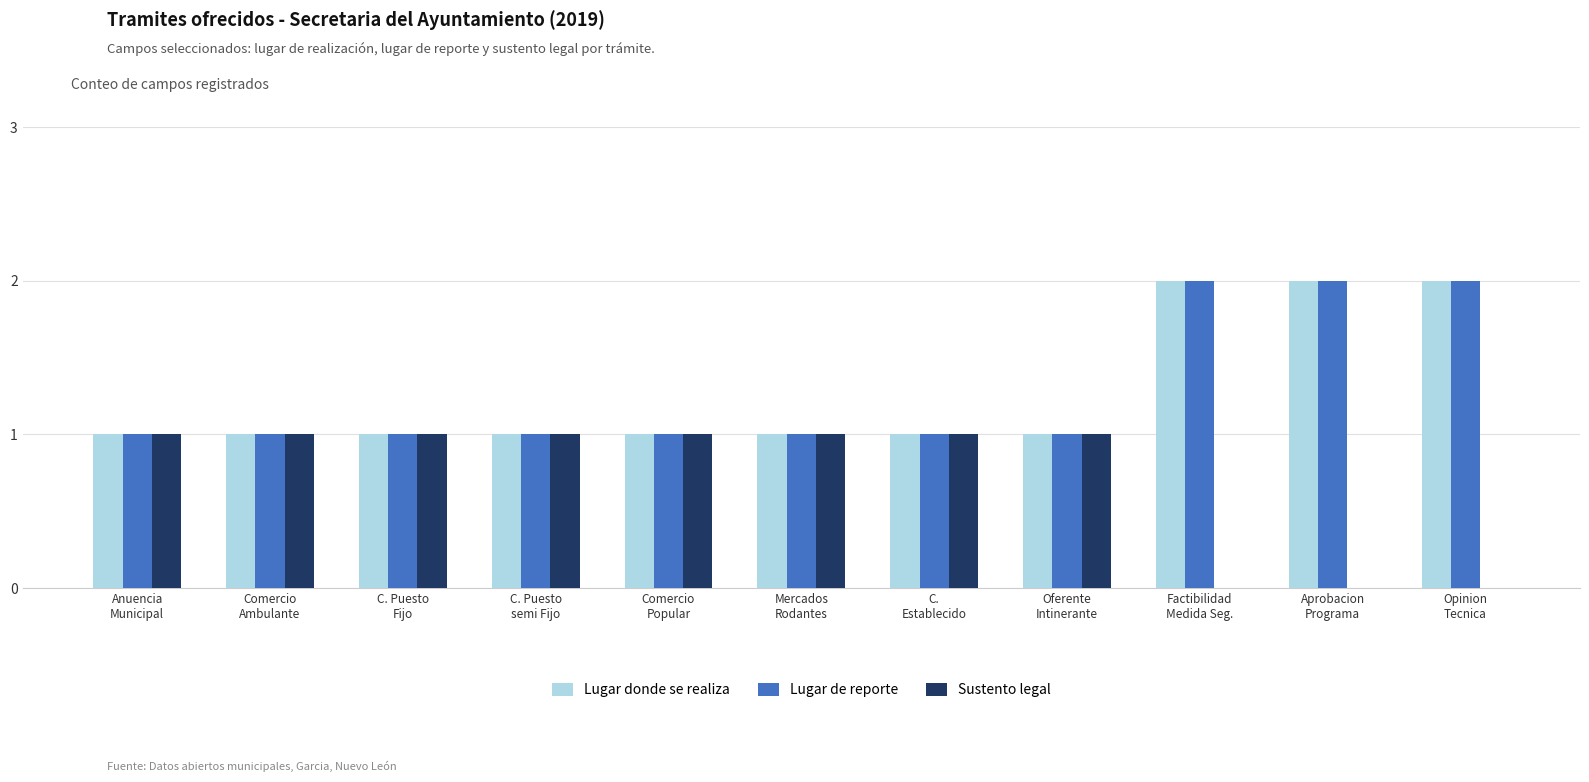

What is the sum of all Lugar donde se realiza values?

14